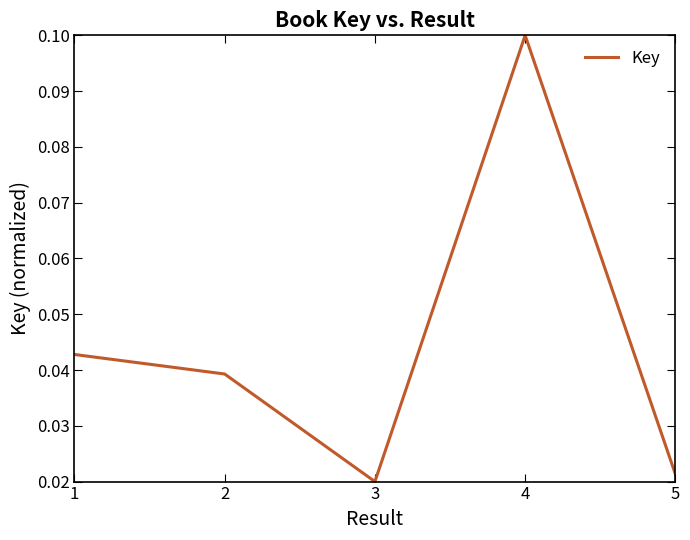

Count the number of data series in this chart.

1